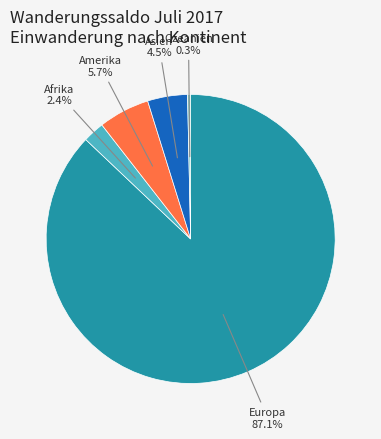

Between Ozeanien and Amerika, which is larger?

Amerika